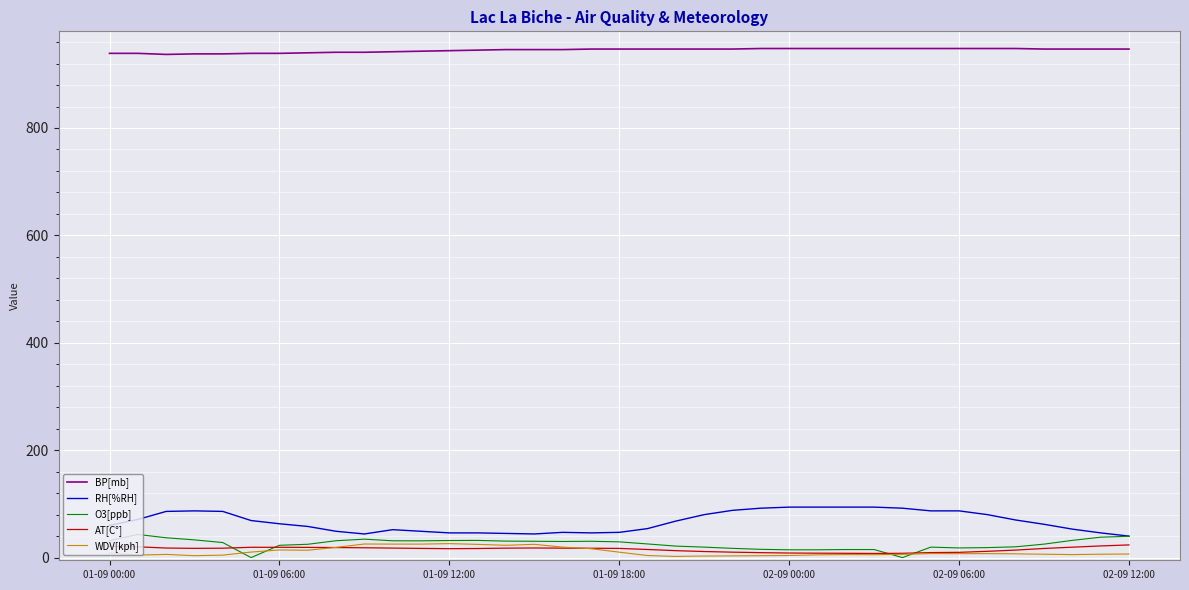

What is the maximum value shown in the chart?

948.0